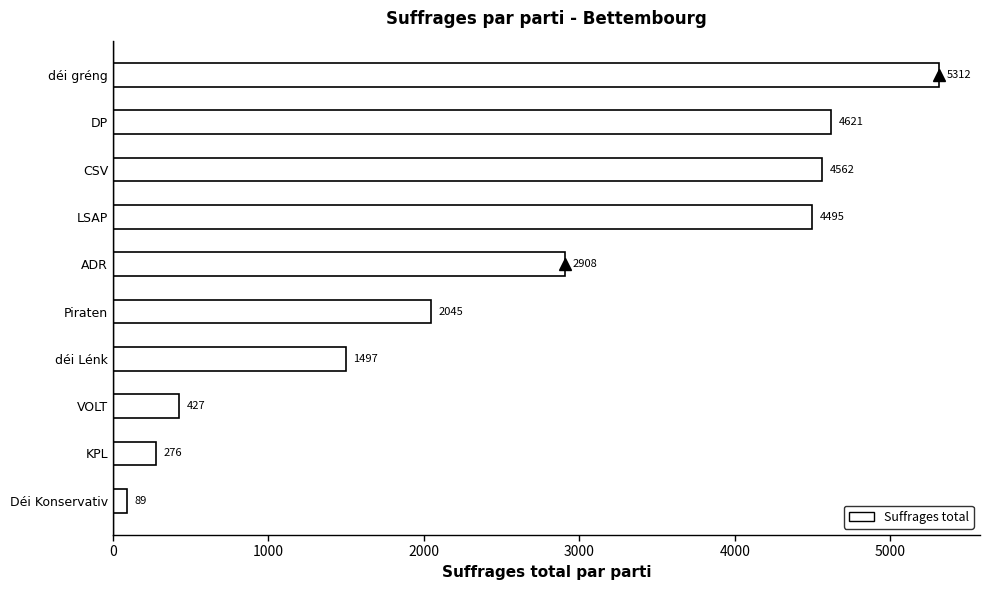

Reading top to bottom, extract all data points from this chart.

5312	4621	4562	4495	2908	2045	1497	427	276	89